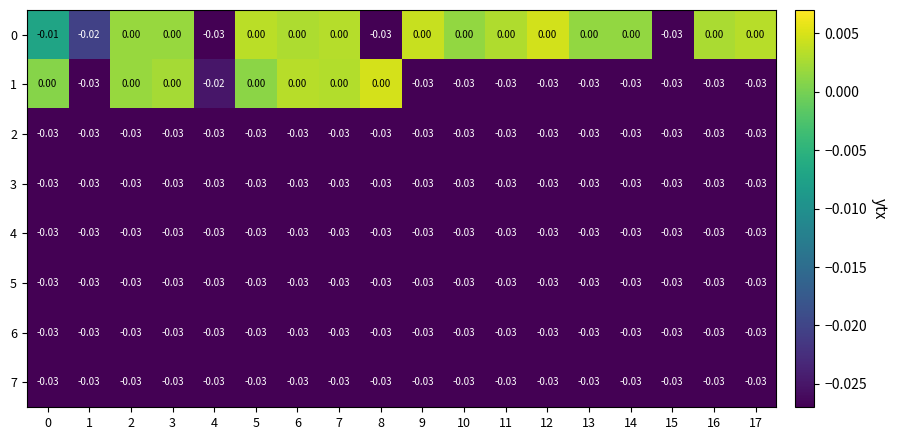

How many categories are shown in the chart?

18